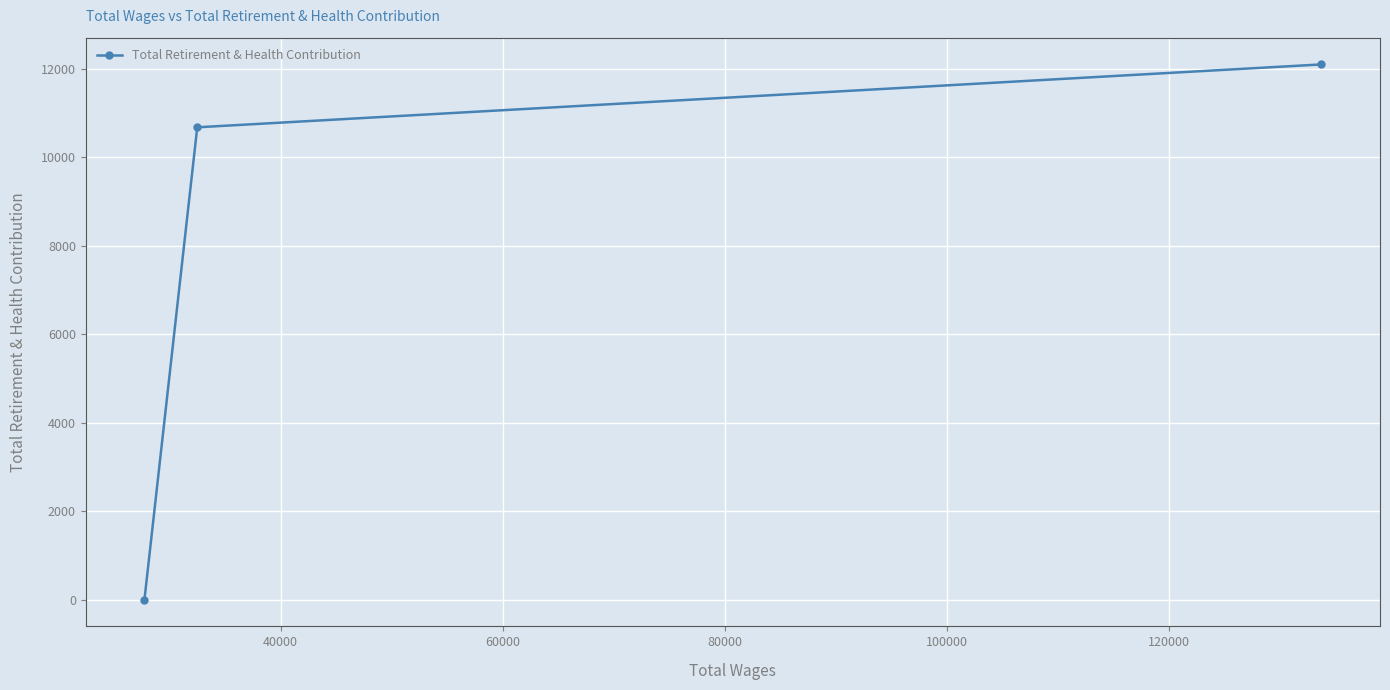

What is the difference between the maximum and minimum values?

12104